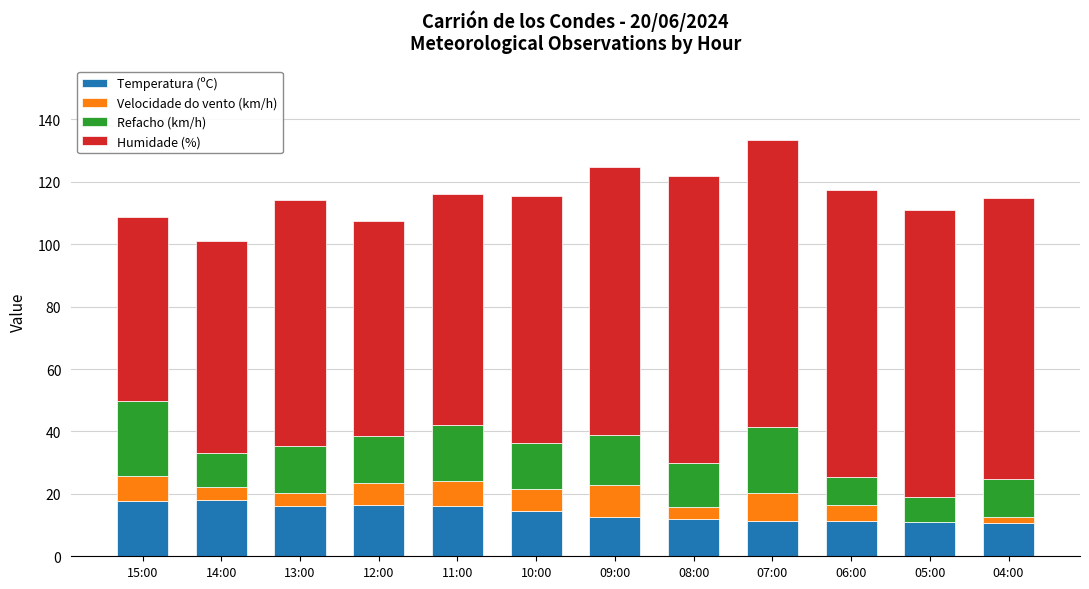

What is the total value across all series at 09:00?

124.7